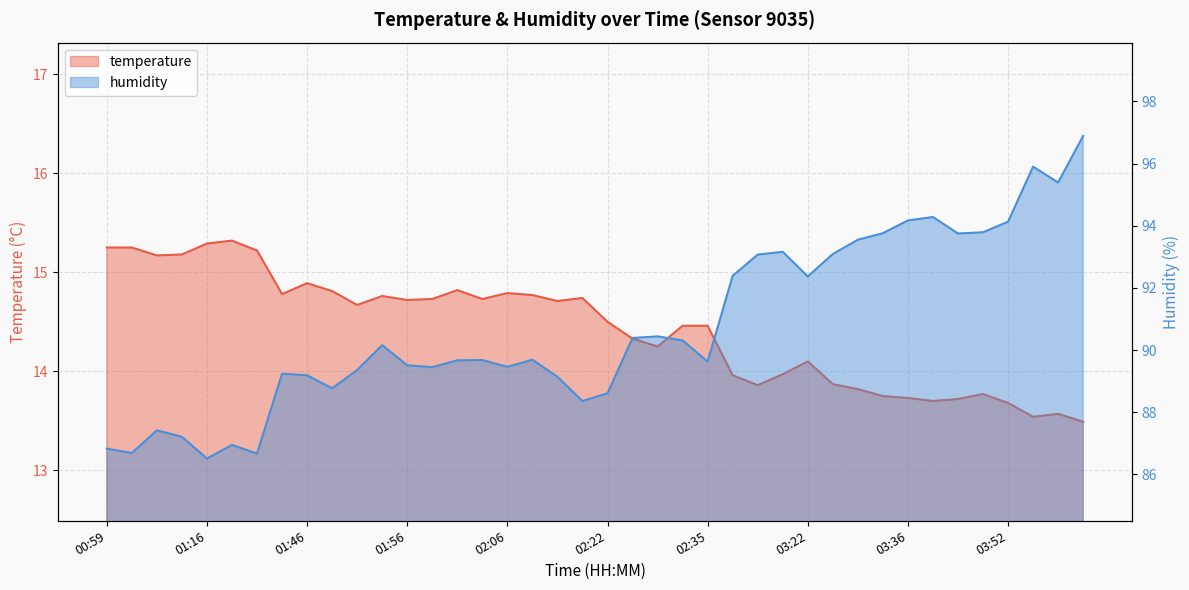

What is the total value across all series at 01:51?

104.0